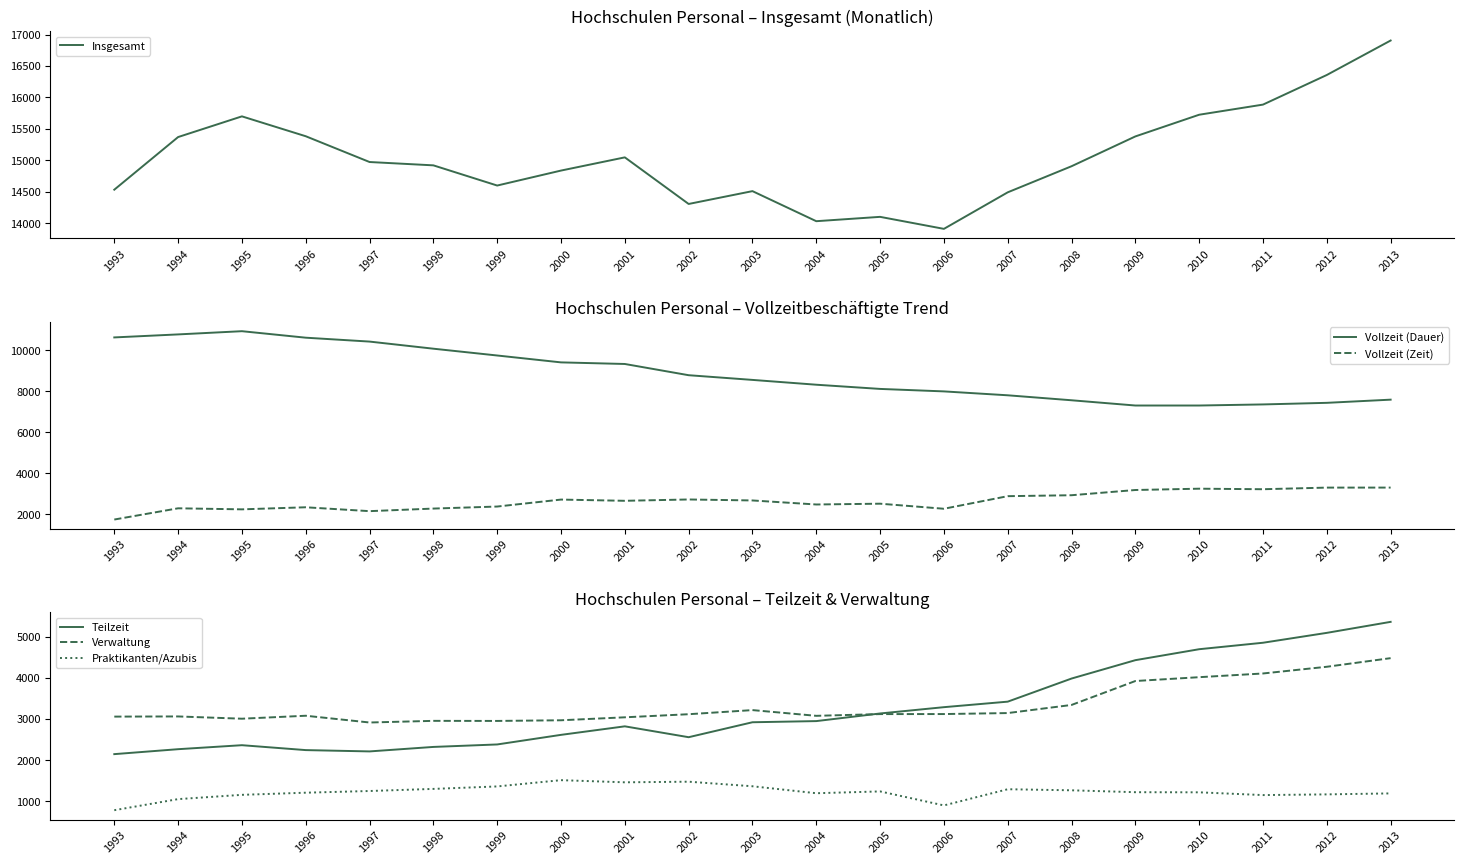

Does the chart have visible grid lines?

No